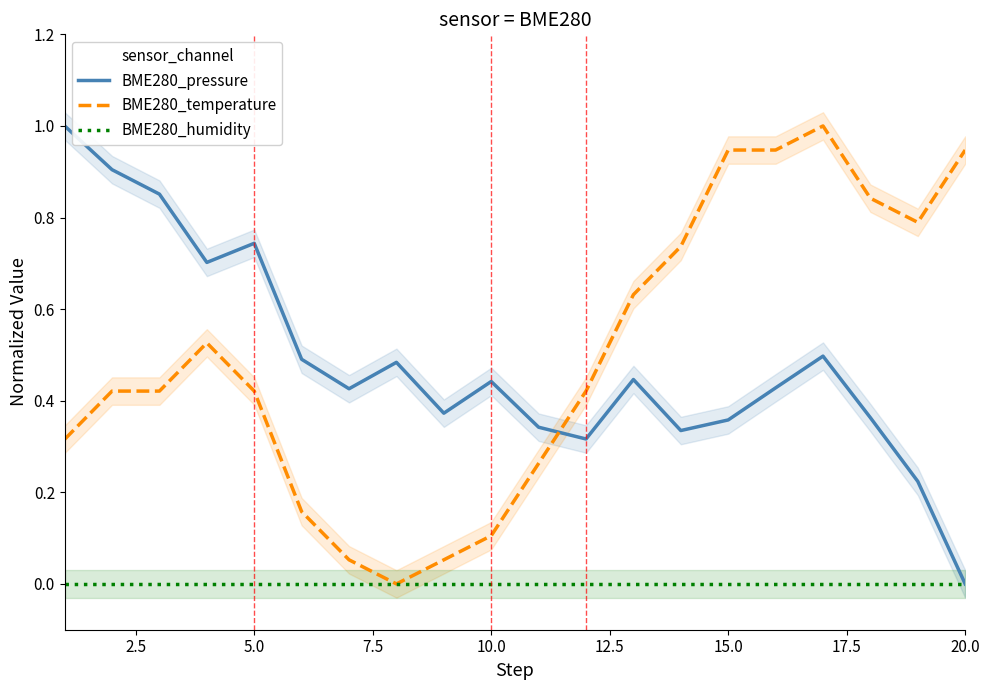

At which label does BME280_pressure reach its minimum?

20.0